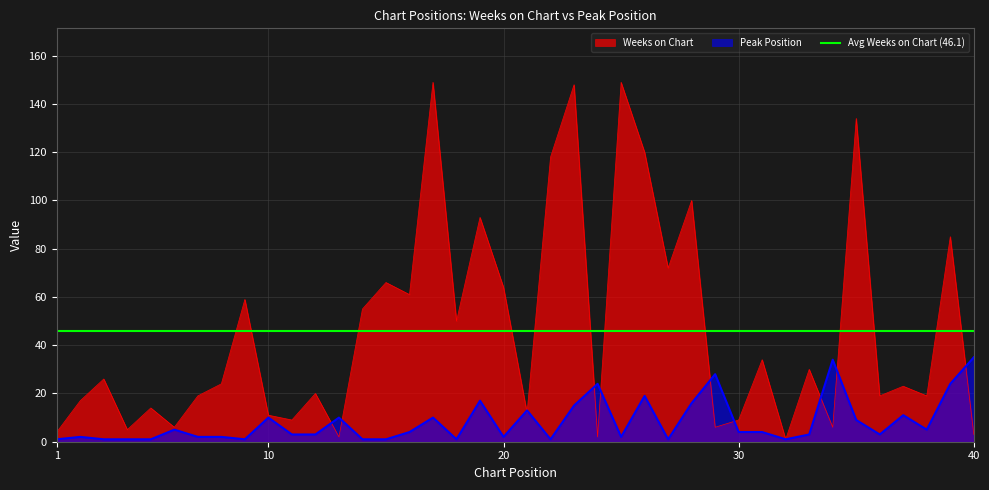

Reading left to right, extract all data points from this chart.

Weeks on Chart: 4	17	26	5	14	6	19	24	59	11	9	20	2	55	66	61	149	50	93	64	12	118	148	2	149	120	72	100	6	9	34	1	30	6	134	19	23	19	85	3
Peak Position: 1	2	1	1	1	5	2	2	1	10	3	3	10	1	1	4	10	1	17	2	13	1	15	24	2	19	1	16	28	4	4	1	3	34	9	3	11	5	24	35